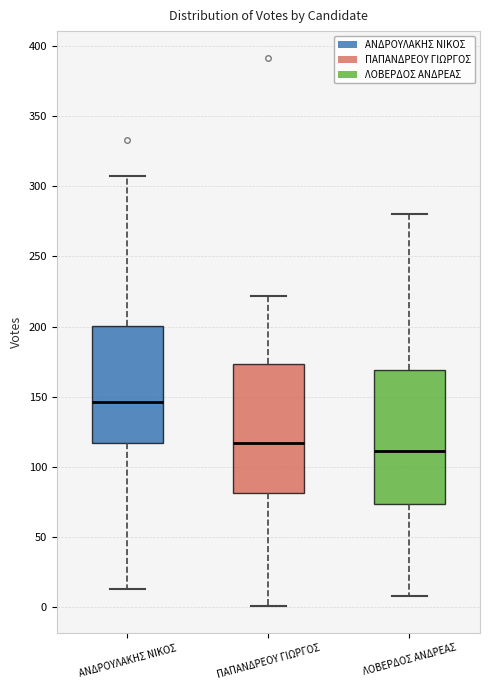

Reading left to right, read every box against the y-axis: the position of its median line, the range the box covers, and the ends of its whiskers. The values are not printed on the chart, so give them approximately, as read against the axis.

ΑΝΔΡΟΥΛΑΚΗΣ ΝΙΚΟΣ: median 145, box 115 to 200, whiskers 15 to 305
ΠΑΠΑΝΔΡΕΟΥ ΓΙΩΡΓΟΣ: median 115, box 80 to 175, whiskers 0 to 220
ΛΟΒΕΡΔΟΣ ΑΝΔΡΕΑΣ: median 110, box 75 to 170, whiskers 10 to 280